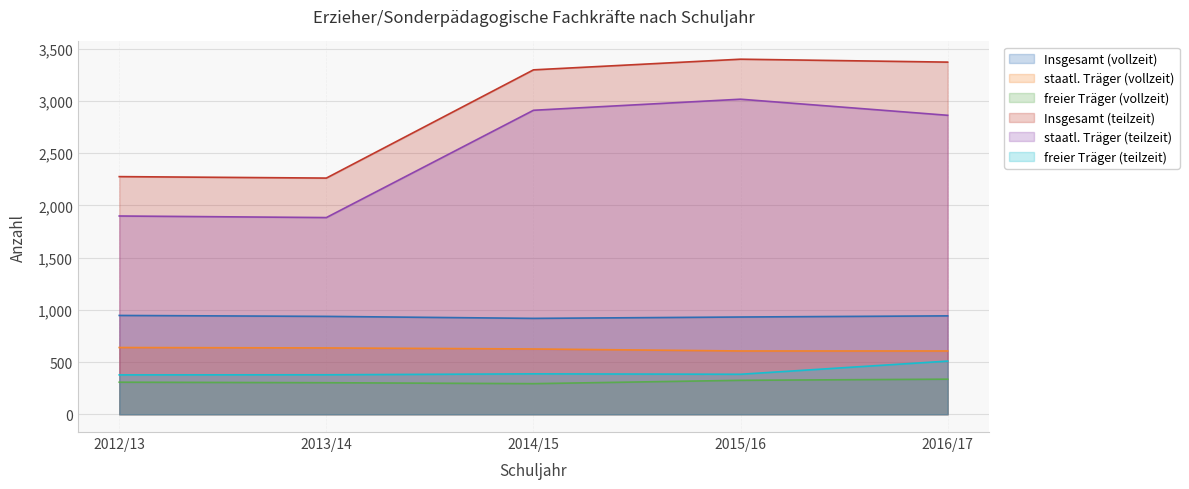

How many values in the freier Träger (teilzeit) series are below 383?

2